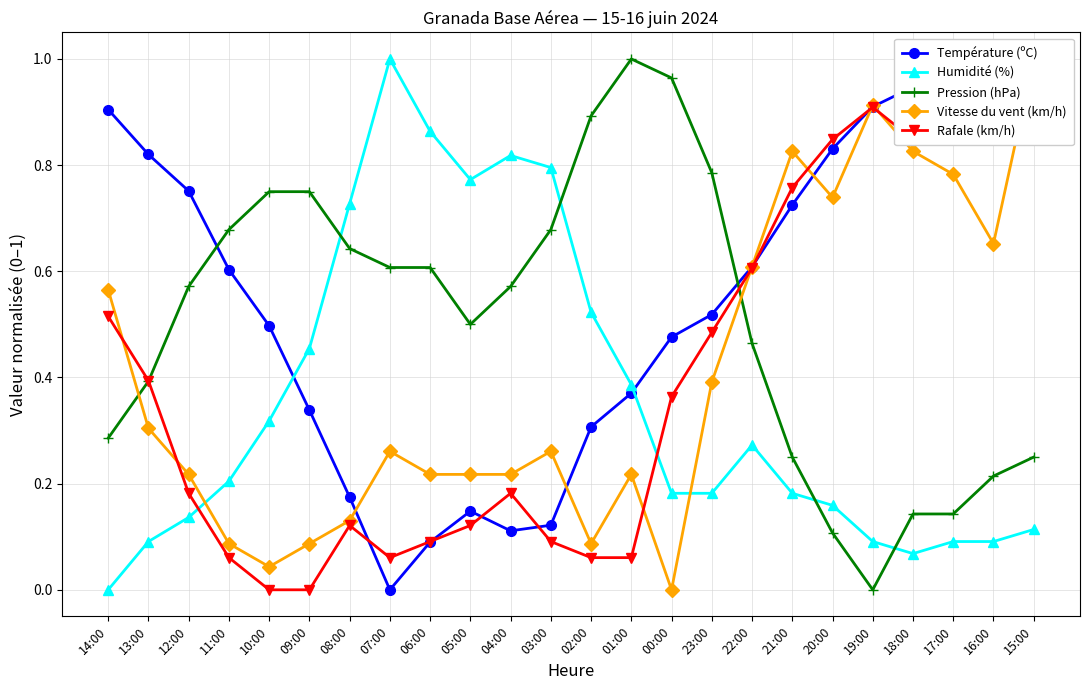

At which label does Température (ºC) reach its peak?

15:00